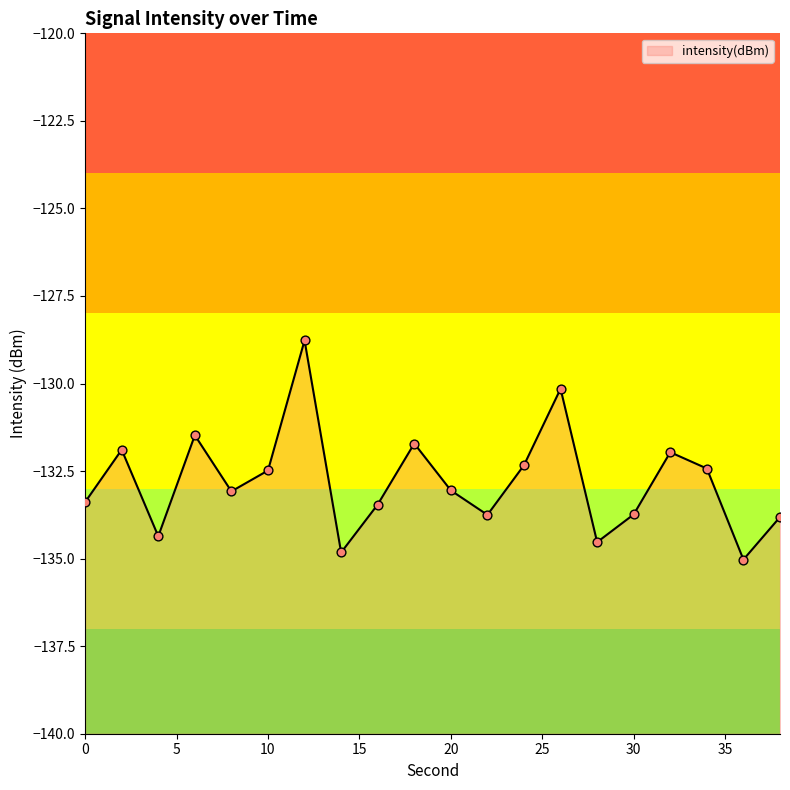

What is the change in value from 16 to 22?

-0.3